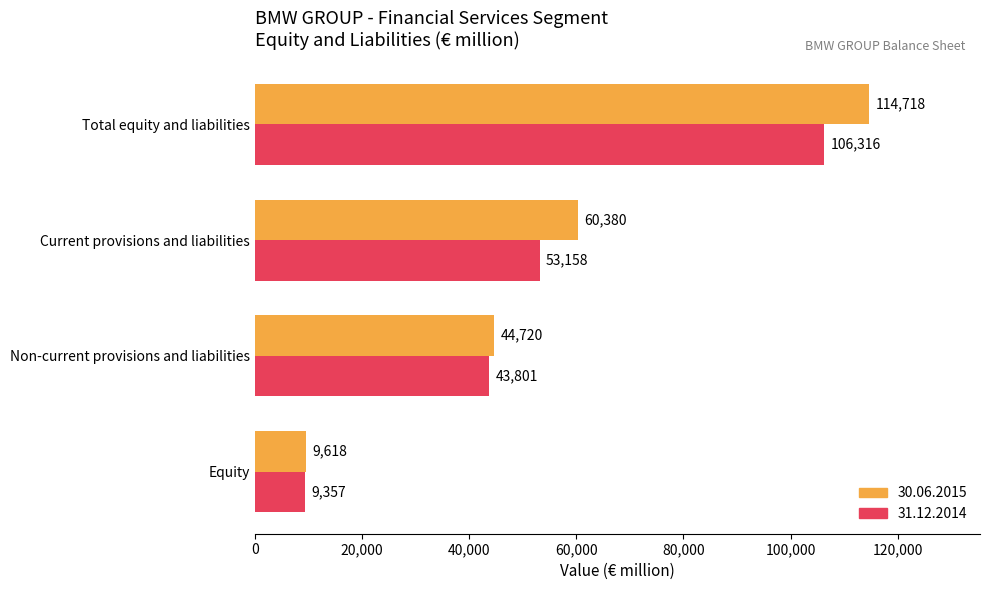

What is the difference between the maximum and minimum values in the 30.06.2015 series?

105100